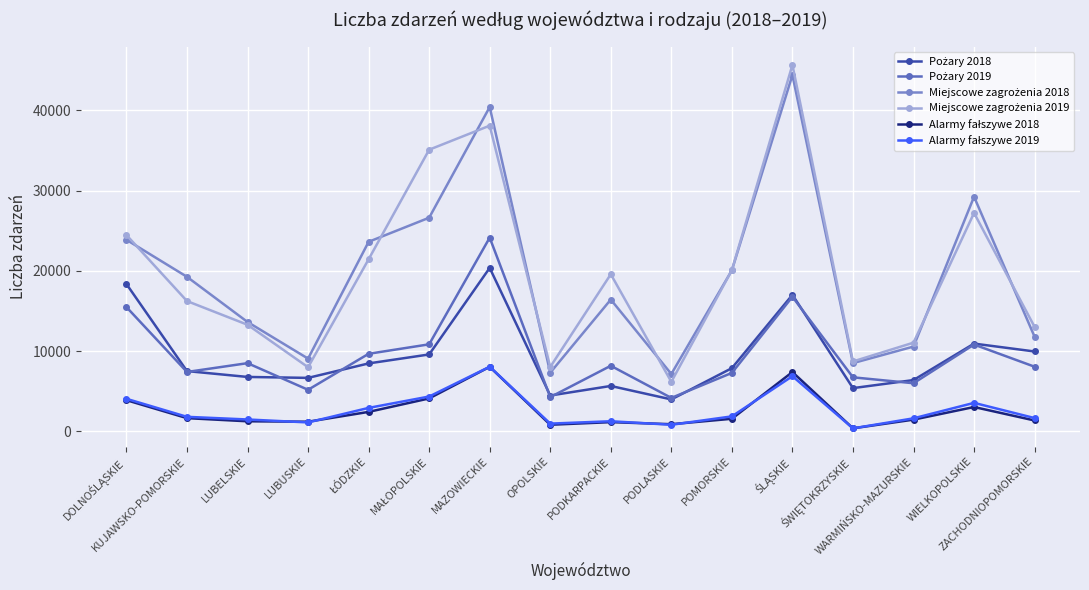

What is the greatest value displayed?

45669